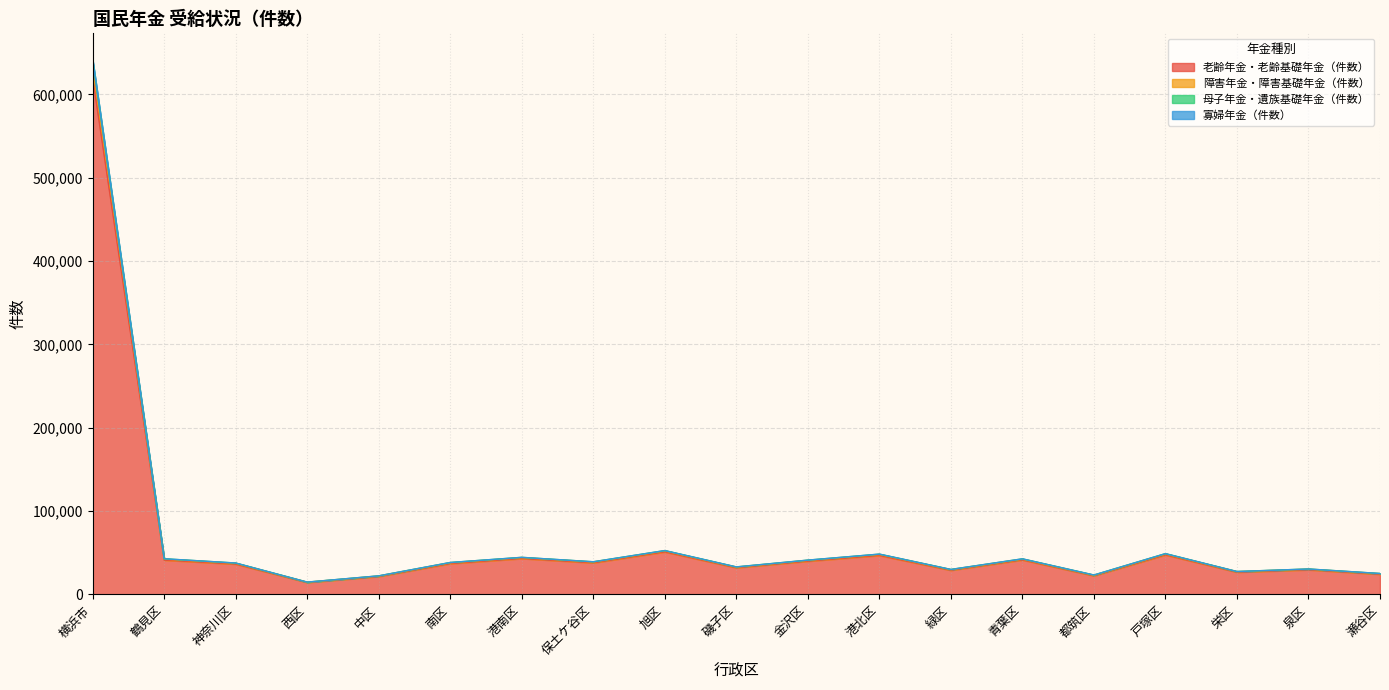

What position from the left is 西区?

4